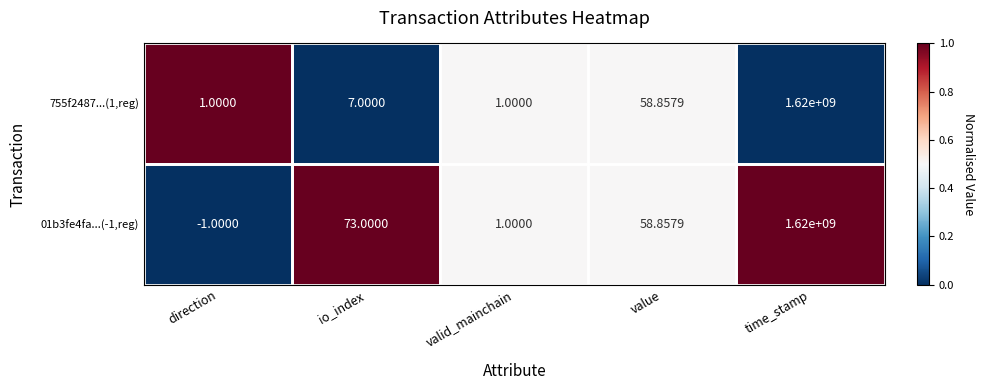

Is the value of 755f2487...(1,reg) at value greater than the value of 01b3fe4fa...(-1,reg) at time_stamp?

No